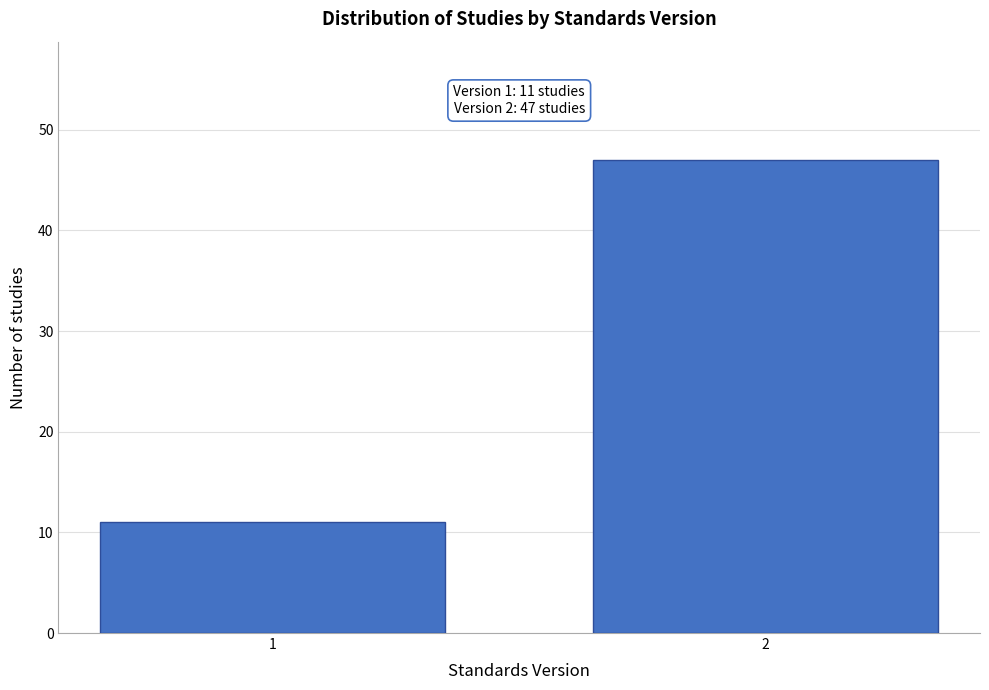

Reading left to right, transcribe all the data shown in this chart.

11	47